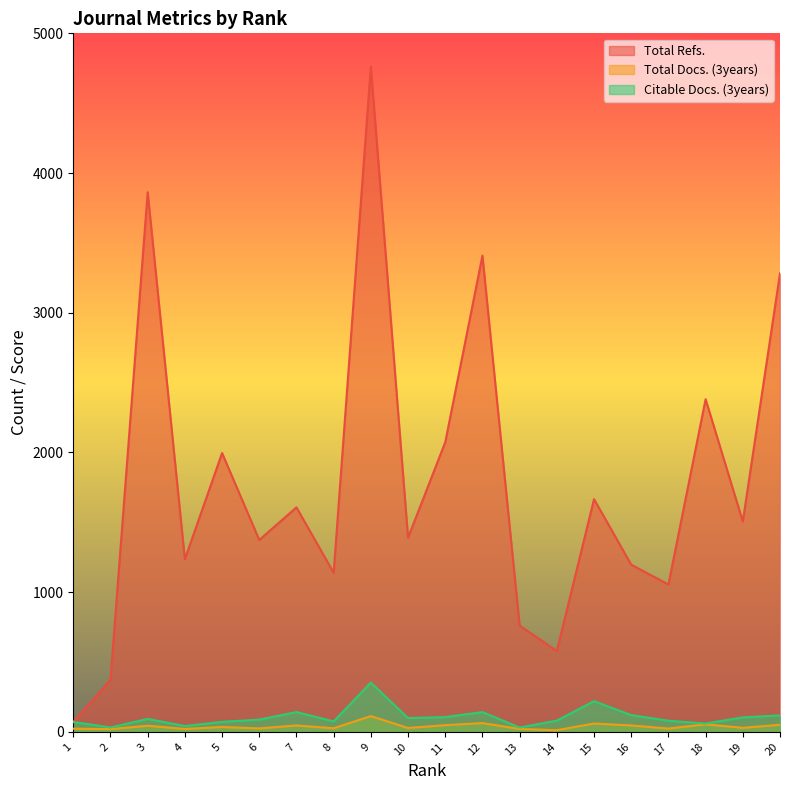

Is the value of Citable Docs. (3years) at 12 greater than the value of Total Docs. (3years) at 19?

Yes